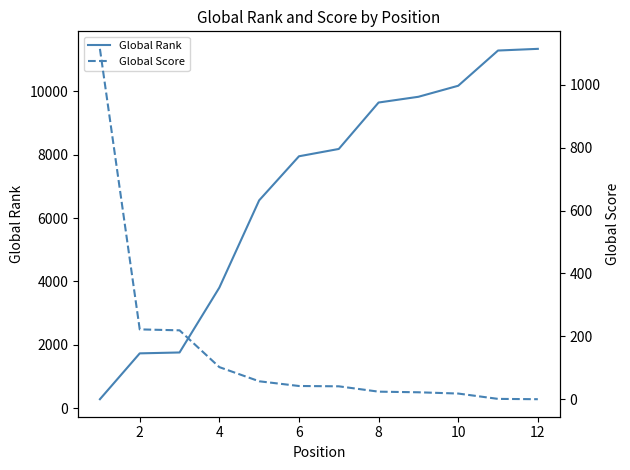

What is the average value of the Global Rank series?

6878